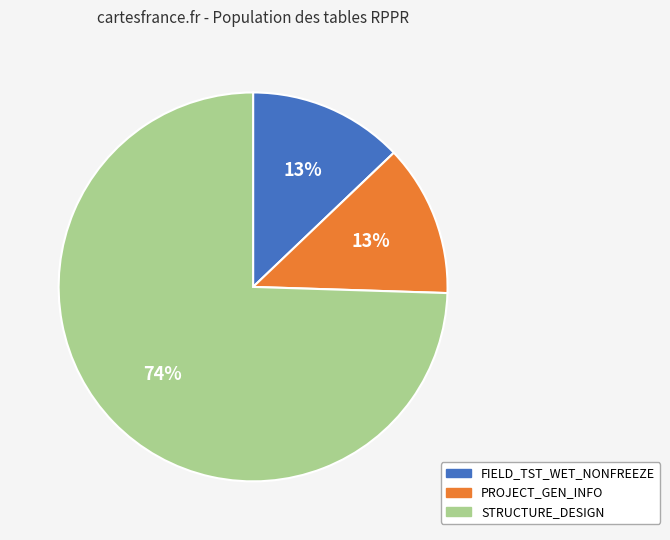

Is there any slice that represents more than half of the pie?

Yes